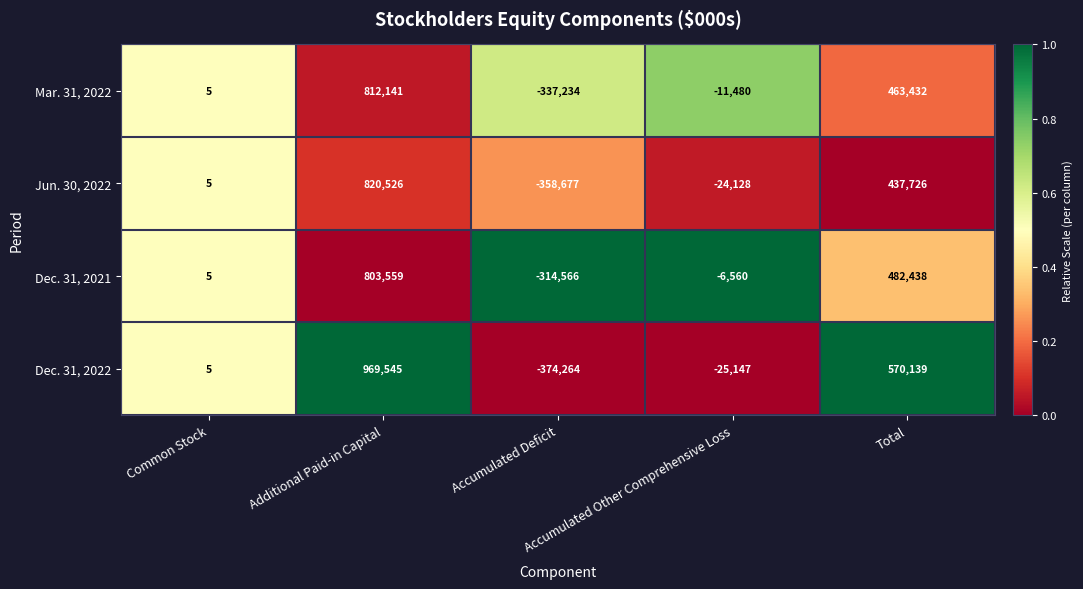

List the series in order of their peak value, highest first.

Dec. 31, 2022, Jun. 30, 2022, Mar. 31, 2022, Dec. 31, 2021